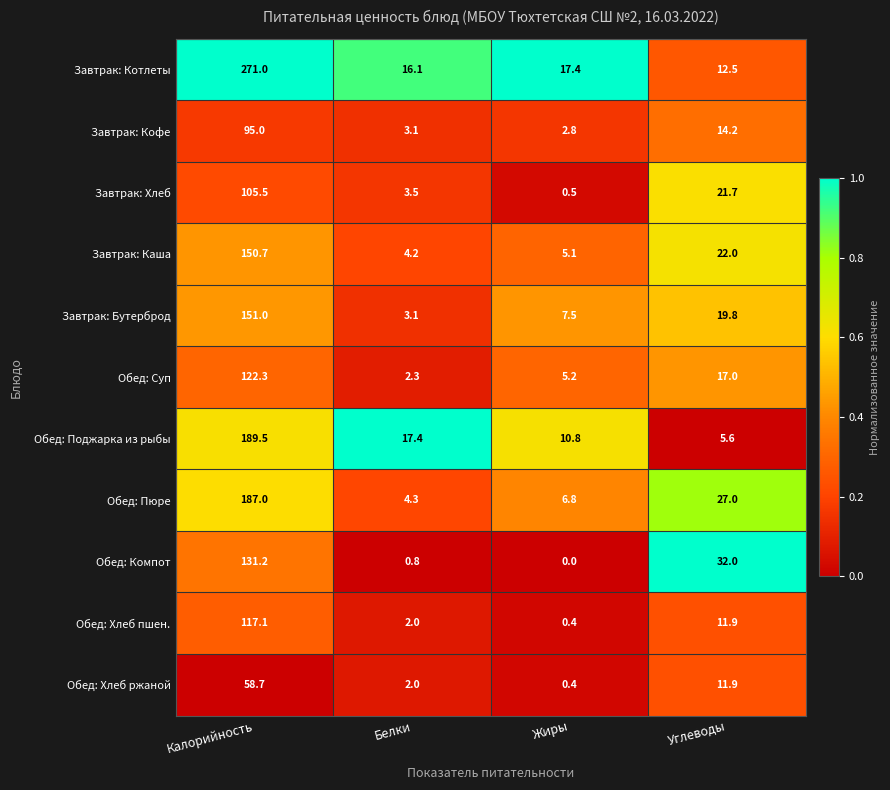

What is the total value across all series at Белки?

58.8